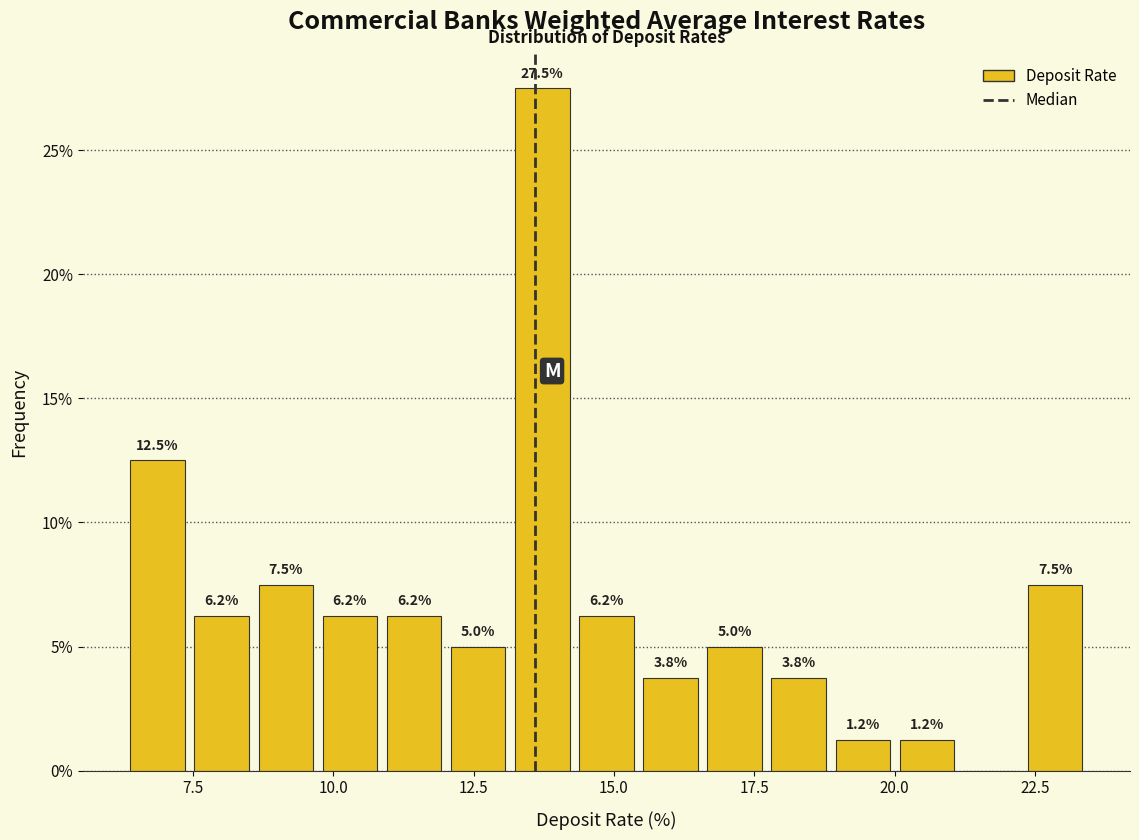

Around what value on the x-axis is the tallest bar? Give the approximate position of its centre, as read against the axis.

13.5